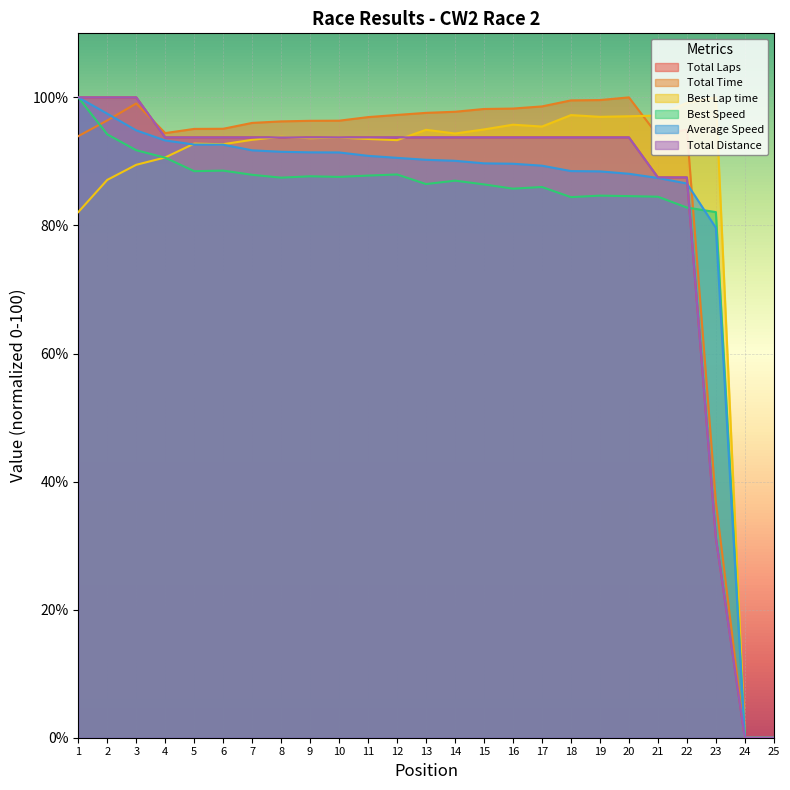

What is the difference between the highest and lowest values at 4?

3.8